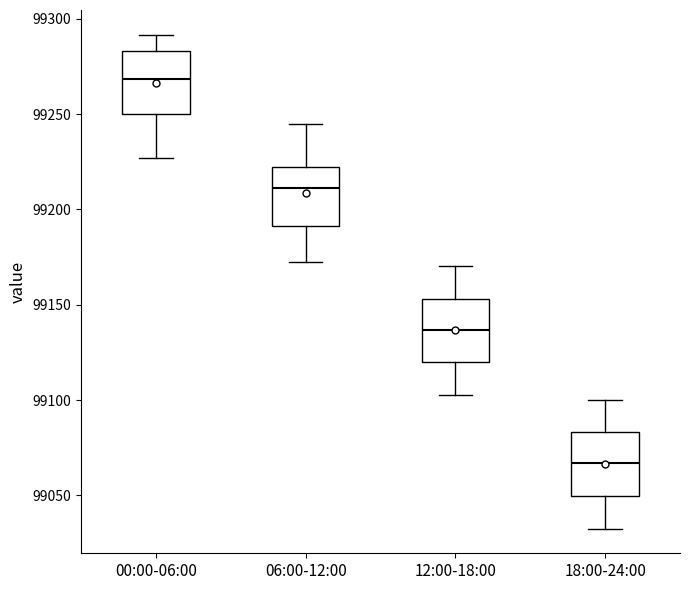

Which box has the highest median line?

00:00-06:00